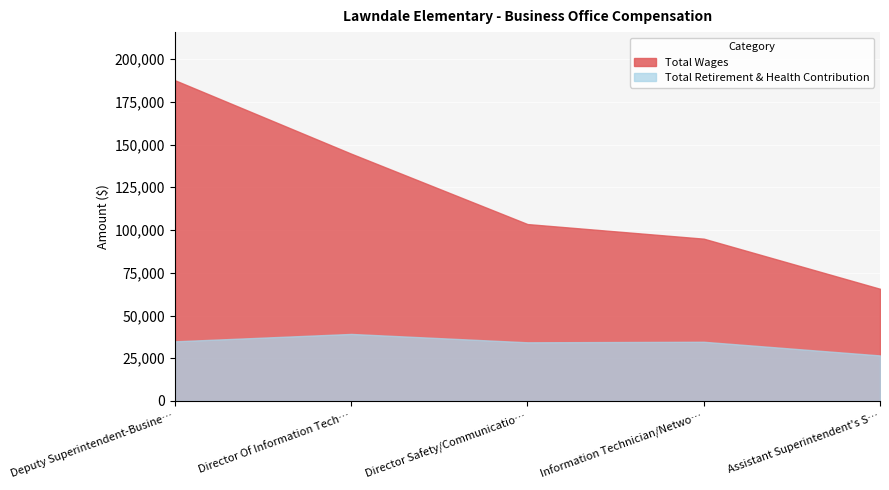

True or false: Total Retirement & Health Contribution and Total Wages cross at least once.

False